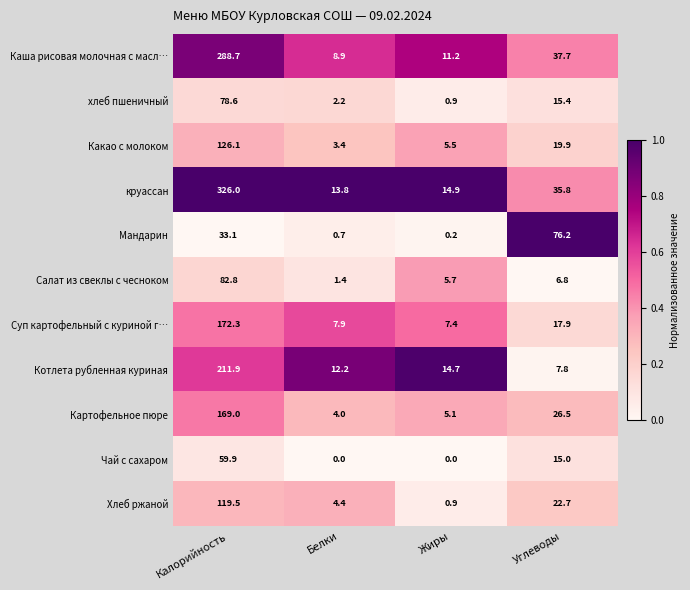

True or false: хлеб пшеничный has a value of 0.5 at Белки.

False